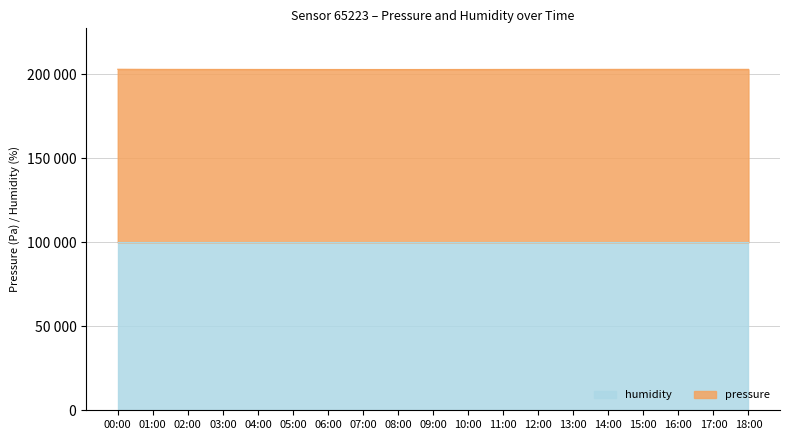

How many data points are above 202918?

10